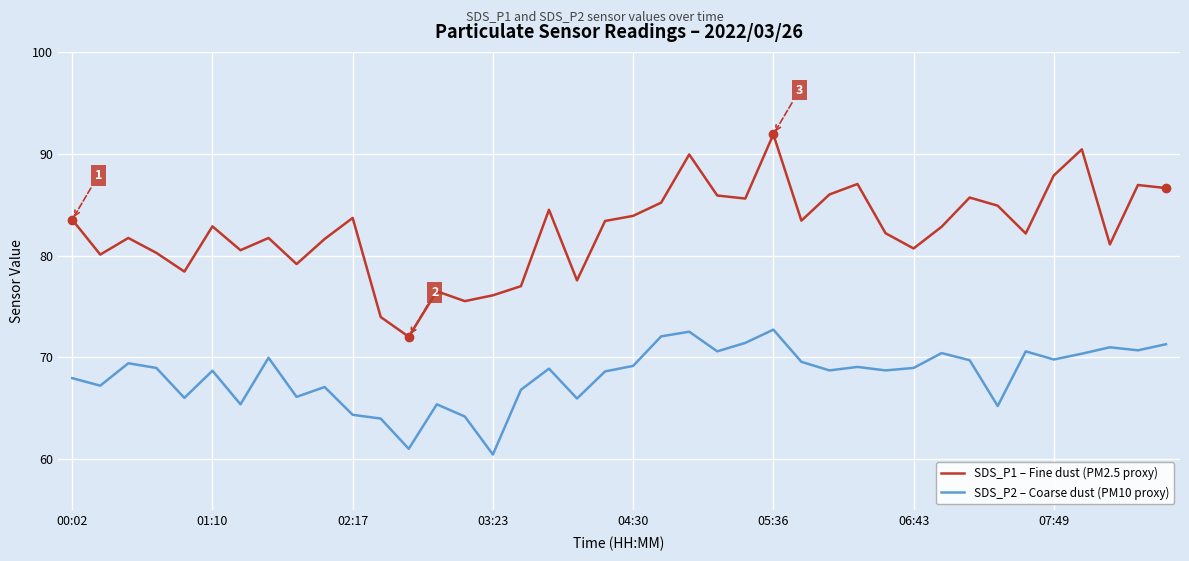

Which series has the widest spread of values?

SDS_P1 – Fine dust (PM2.5 proxy)